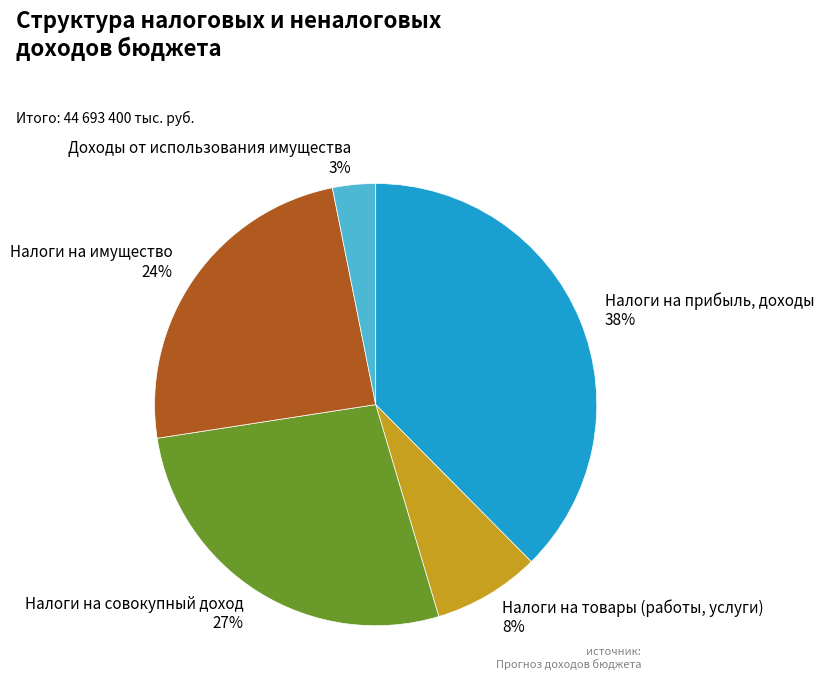

To the nearest percent, what portion does Налоги на имущество represent?

24%